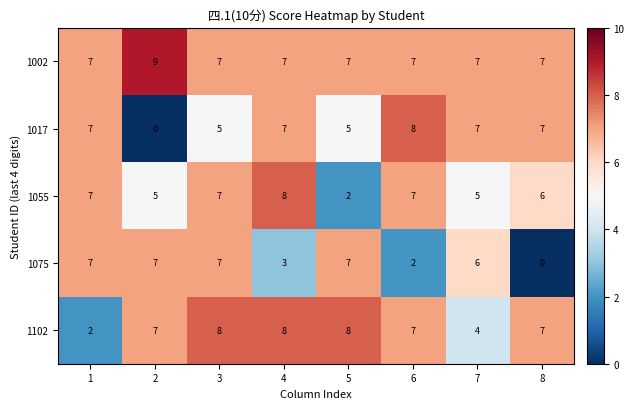

At which label does 1017 reach its peak?

6